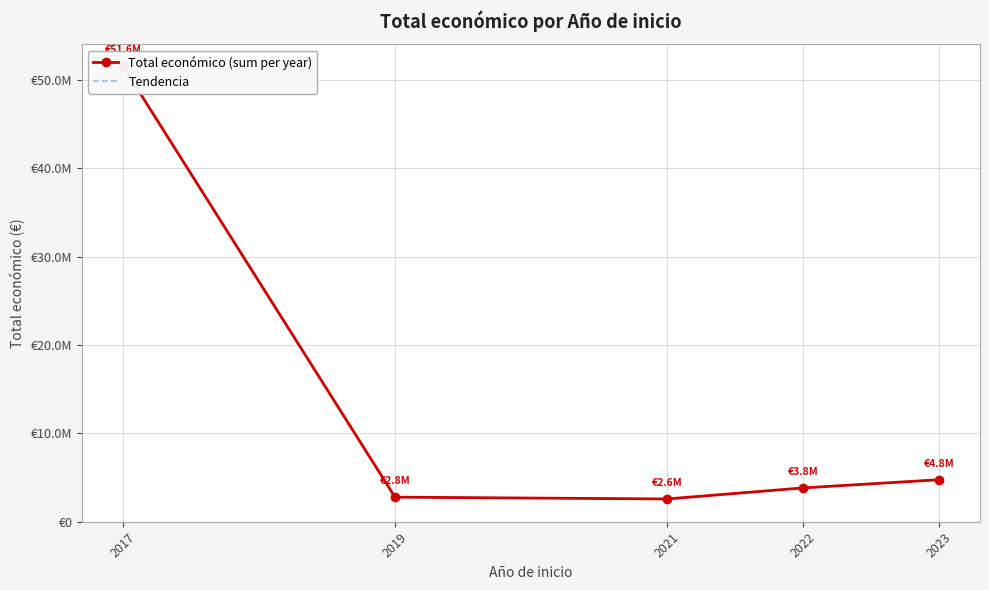

What is the total value across all series at 2021?

5155894